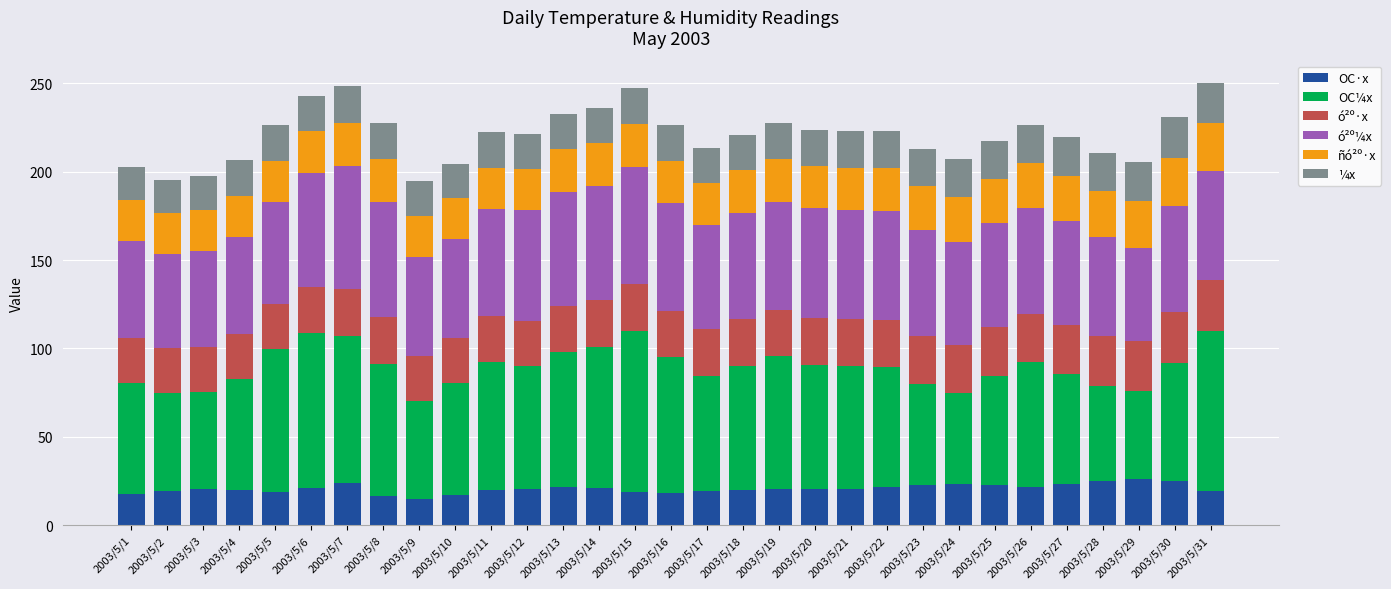

What is the minimum value for OC·x?

14.9